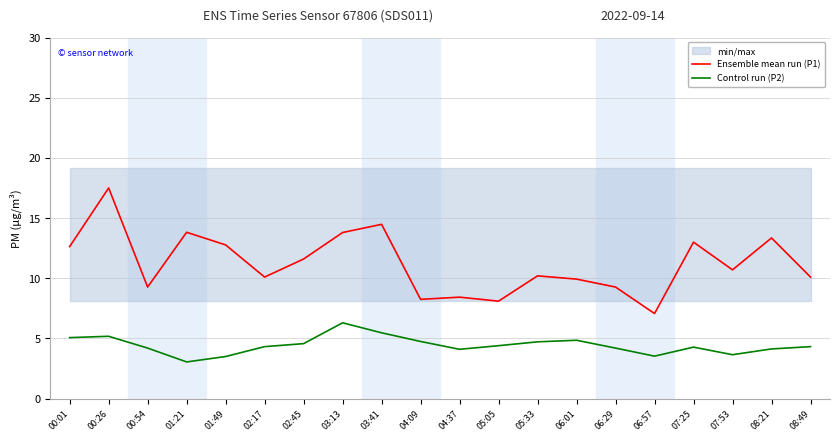

At which category does Control run (P2) reach its first local peak?

00:26